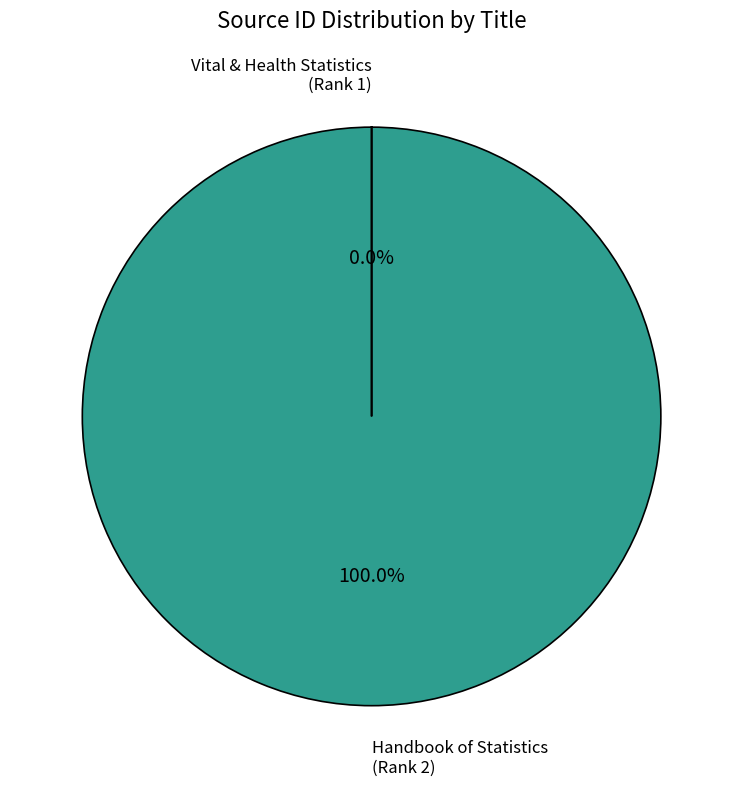

To the nearest percent, what is the difference between the largest and smallest slice percentages?

100%